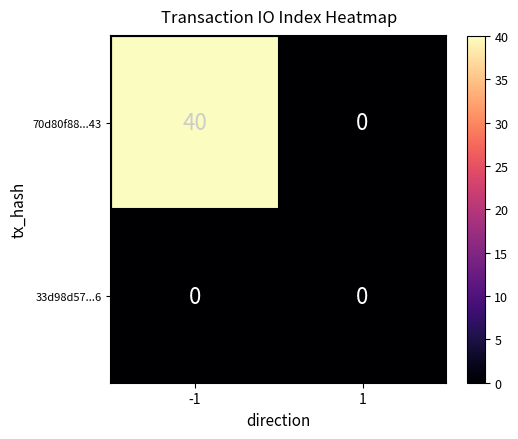

At how many categories does at least one series exceed 34?

1